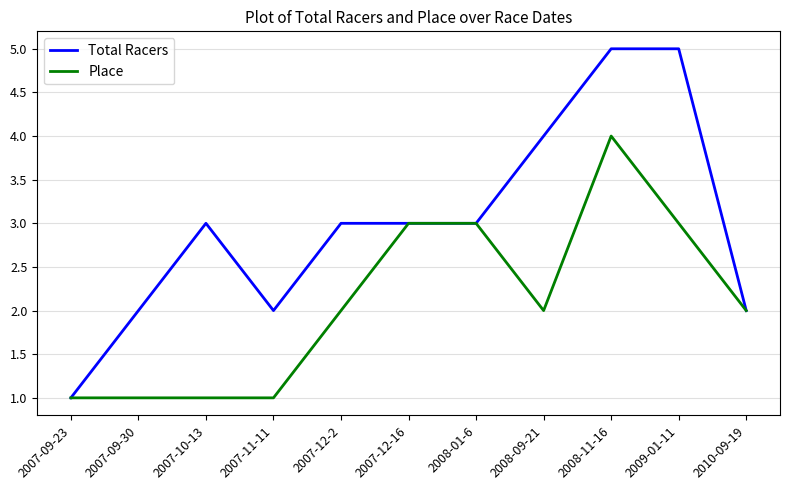

List the series in order of their overall mean, highest first.

Total Racers, Place